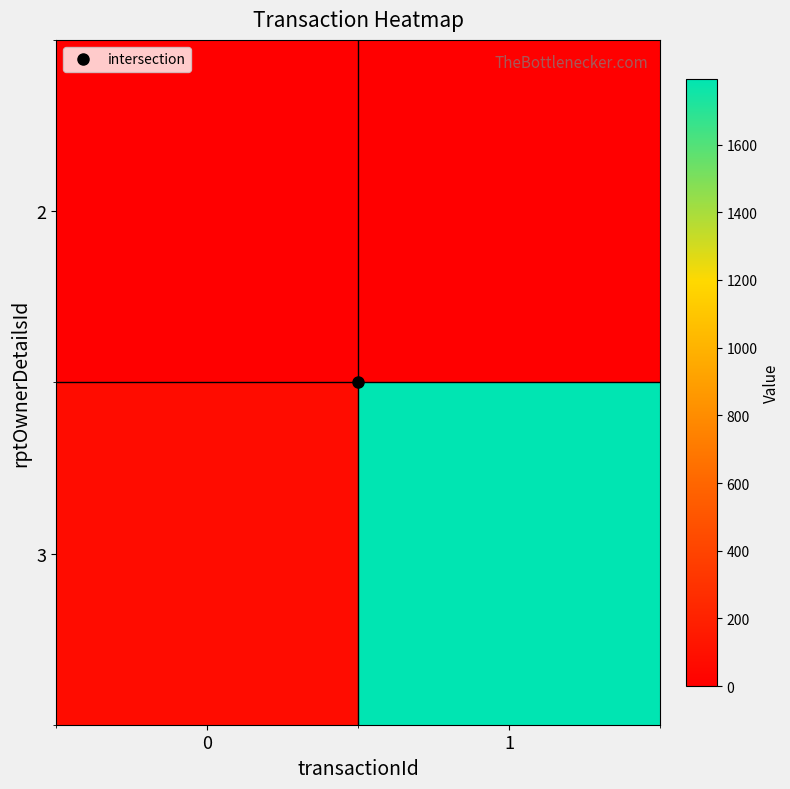

At how many categories does at least one series exceed 1767?

1